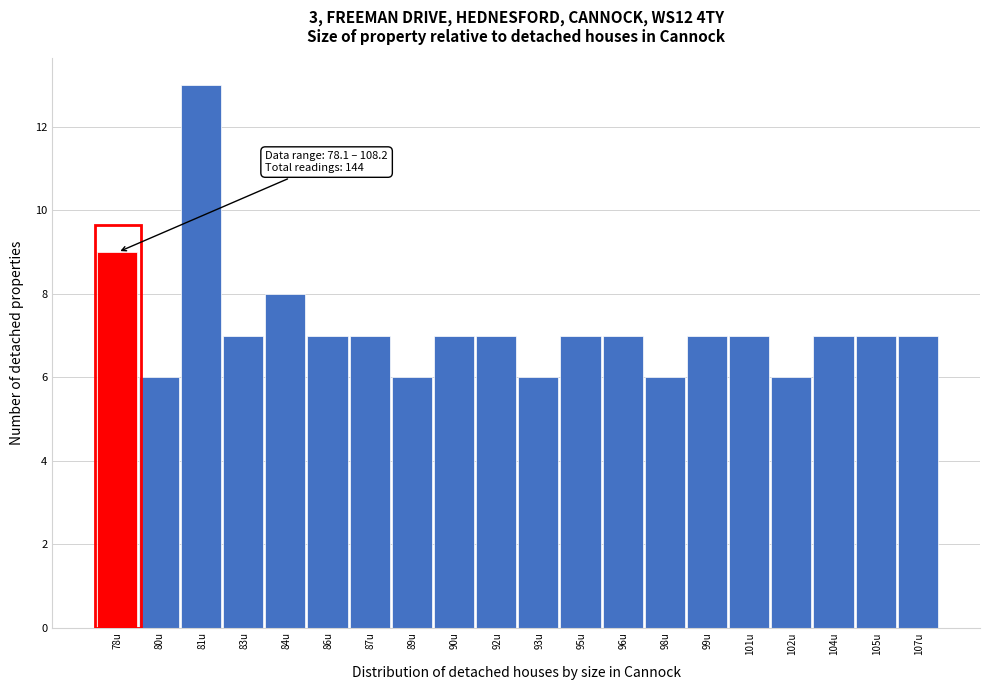

Reading right to left, list all the values displayed in this chart.

107u=7	105u=7	104u=7	102u=6	101u=7	99u=7	98u=6	96u=7	95u=7	93u=6	92u=7	90u=7	89u=6	87u=7	86u=7	84u=8	83u=7	81u=13	80u=6	78u=9